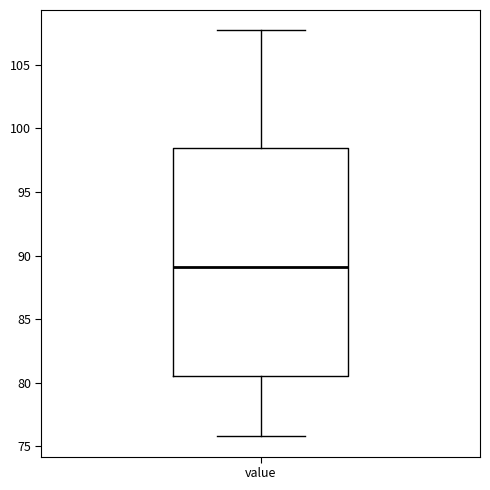

Where does the upper whisker of the box for value end on the y-axis? The values are not printed on the chart, so give them approximately, as read against the axis.

107.5